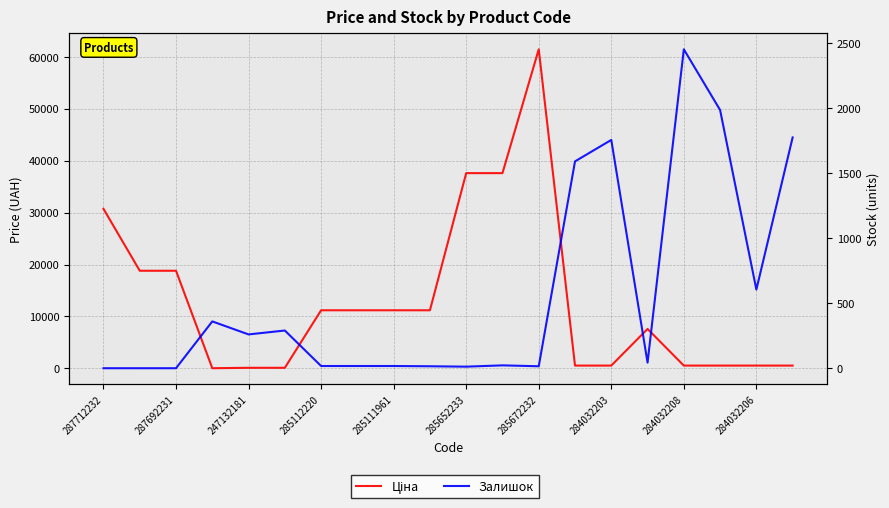

Which series has the widest spread of values?

Ціна